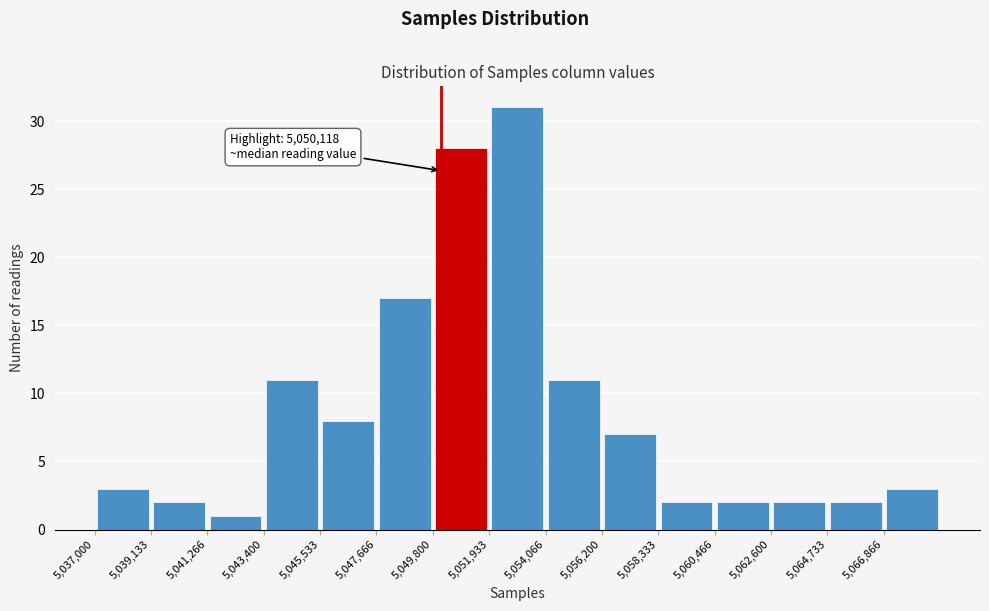

Which range on the x-axis has the tallest bar?

5052000 to 5054000